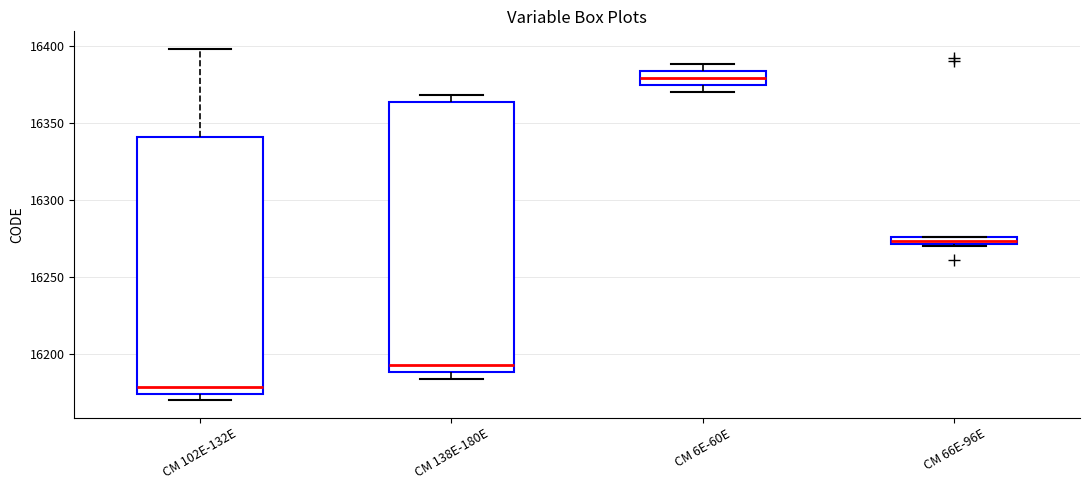

Which box's median line is the highest?

CM 6E-60E